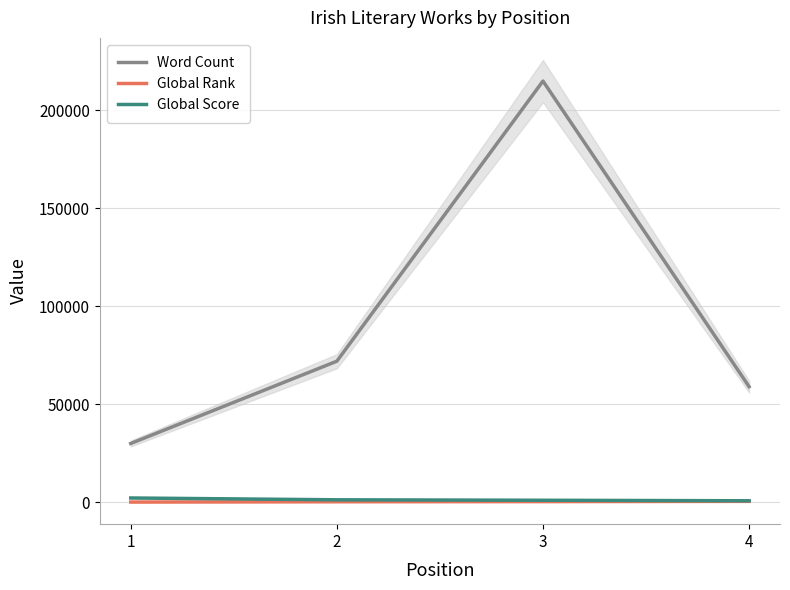

Where is Global Rank nearest to the value 281?

2